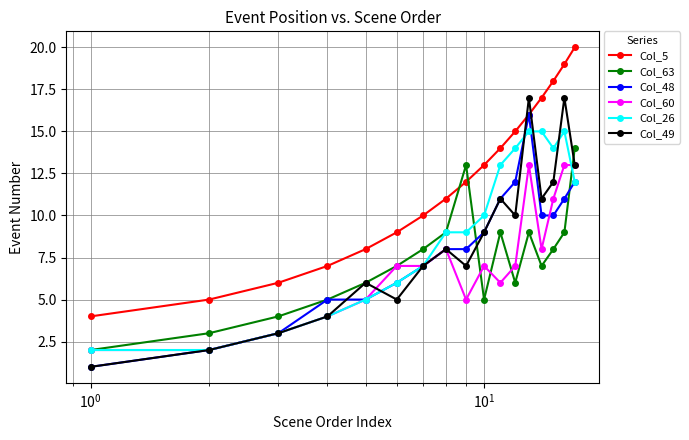

What is the minimum value shown in the chart?

1